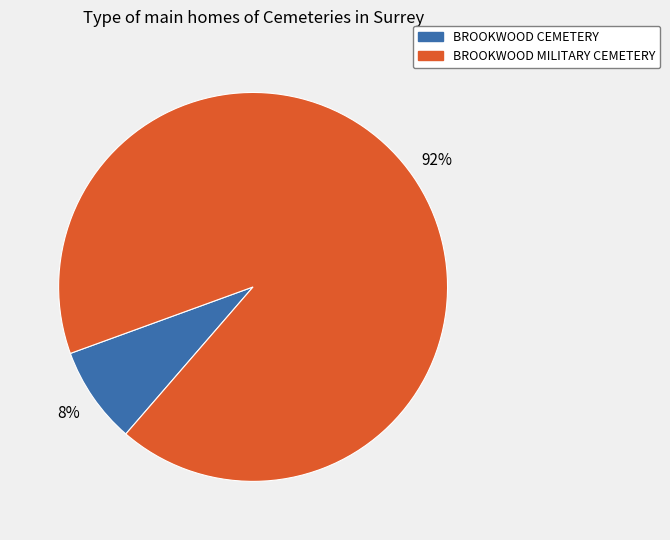

Is there any slice that represents more than half of the pie?

Yes